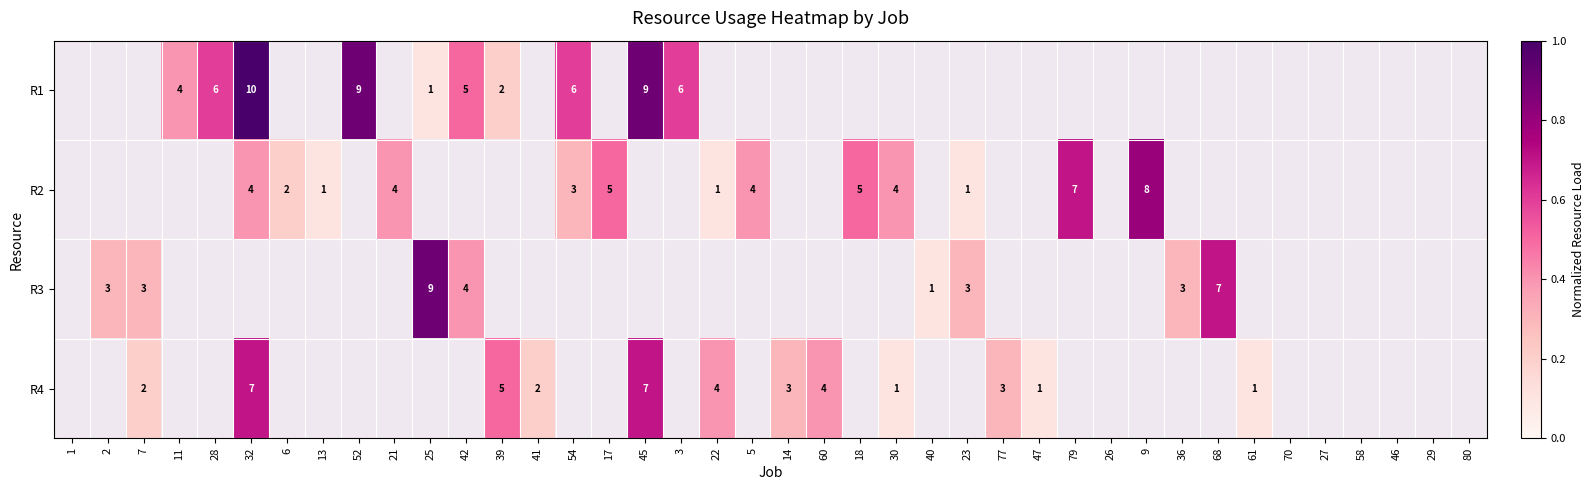

Is it true that R4 equals 12.3 at 45?

False